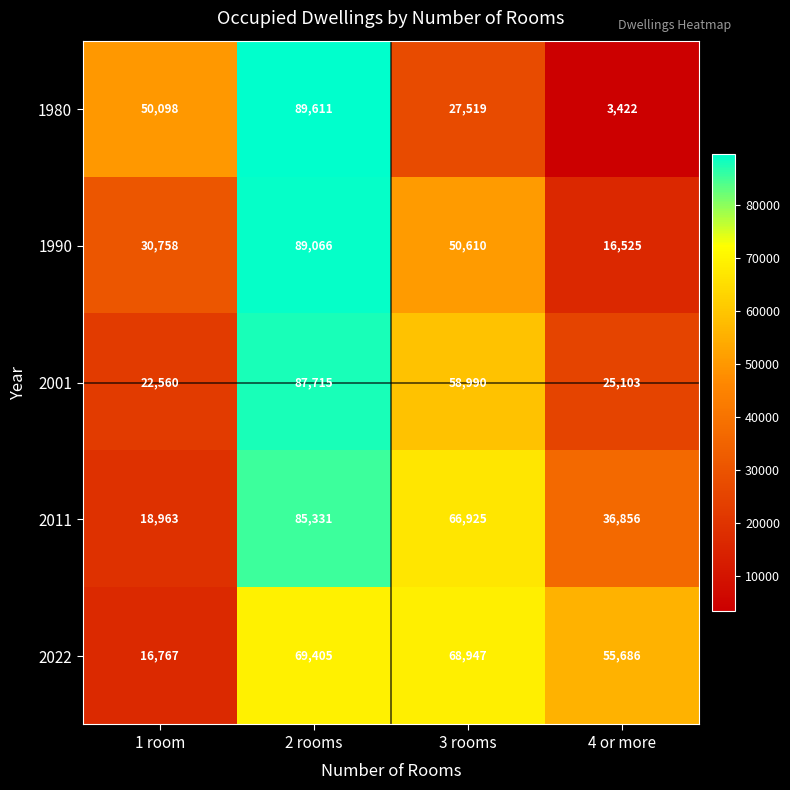

Count the 1990 values in the range 30758 to 89066.

3